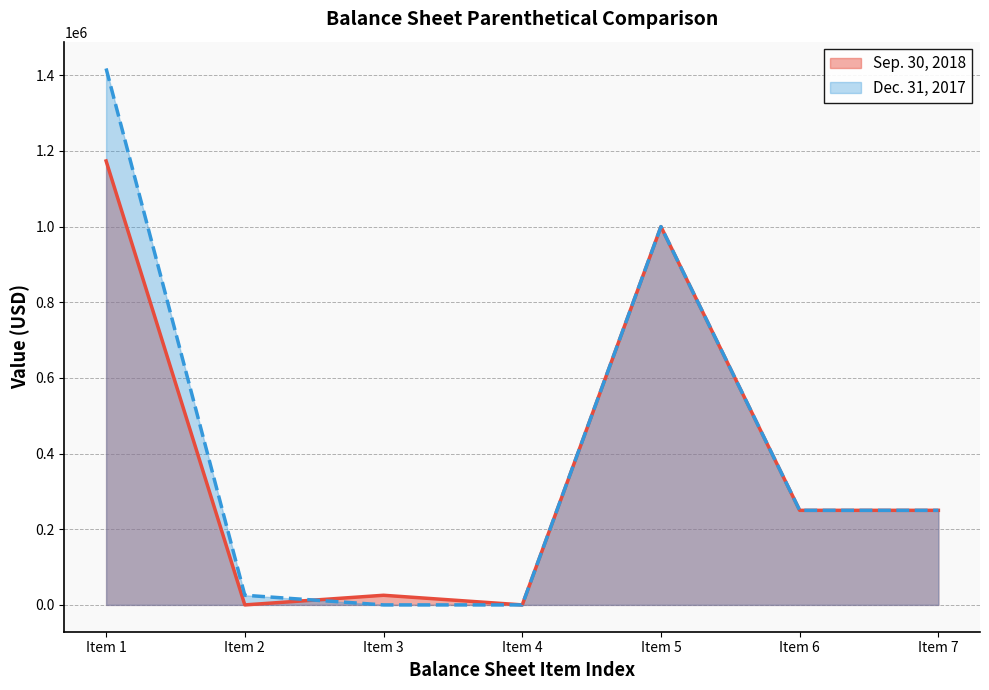

In Sep. 30, 2018, how many points are lower than both neighbors (excluding endpoints)?

2